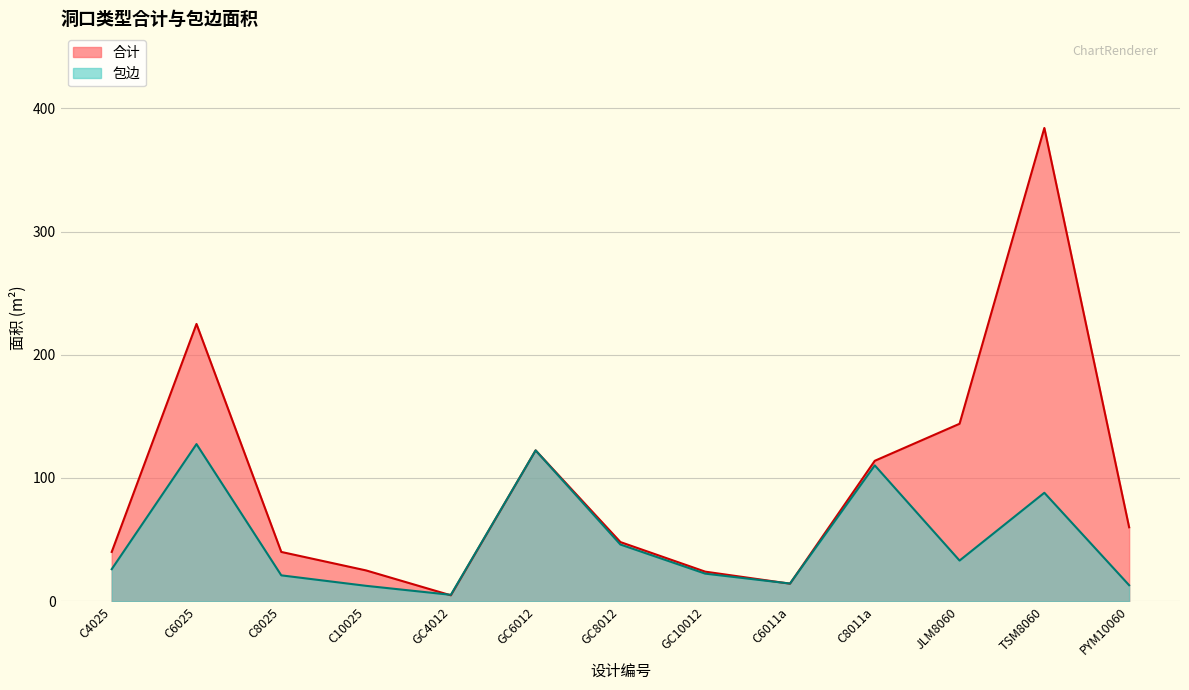

At which category does 合计 reach its first local peak?

C6025